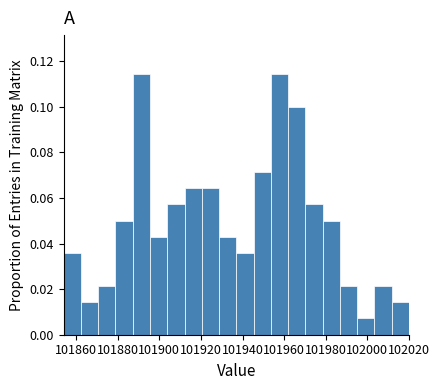

Reading left to right, transcribe this chart: for each bar, give the range it covers on the x-axis and its height. Neither the bar edges nor the heights are printed on the chart, so give them approximately, as read against the axes.

101854 to 101862: 0.036
101862 to 101870: 0.014
101870 to 101878: 0.022
101878 to 101888: 0.050
101888 to 101896: 0.114
101896 to 101904: 0.042
101904 to 101912: 0.058
101912 to 101920: 0.064
101920 to 101928: 0.064
101928 to 101938: 0.042
101938 to 101946: 0.036
101946 to 101954: 0.072
101954 to 101962: 0.114
101962 to 101970: 0.100
101970 to 101978: 0.058
101978 to 101986: 0.050
101986 to 101996: 0.022
101996 to 102004: 0.008
102004 to 102012: 0.022
102012 to 102020: 0.014